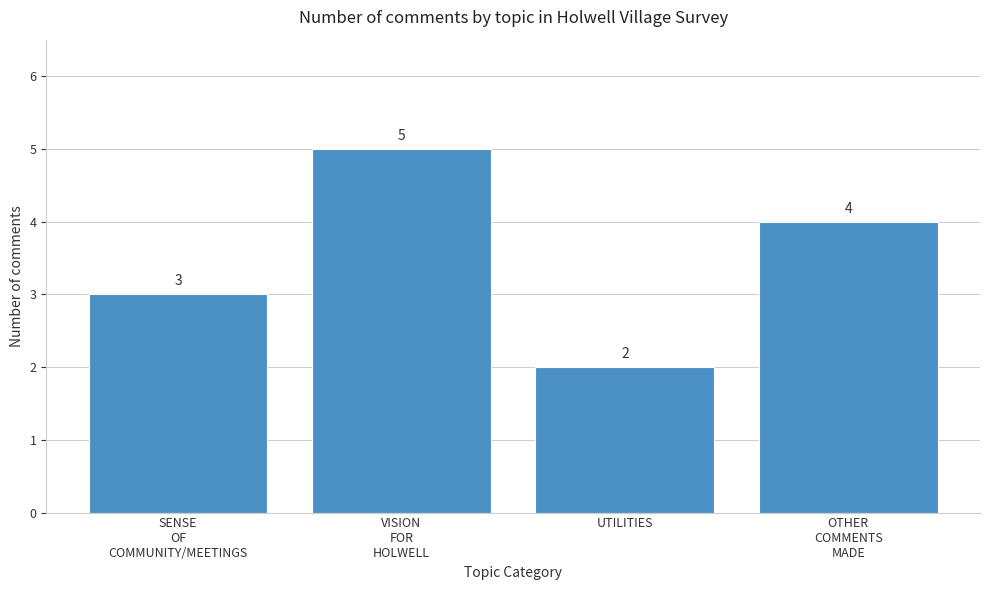

Reading right to left, transcribe all the data shown in this chart.

4	2	5	3